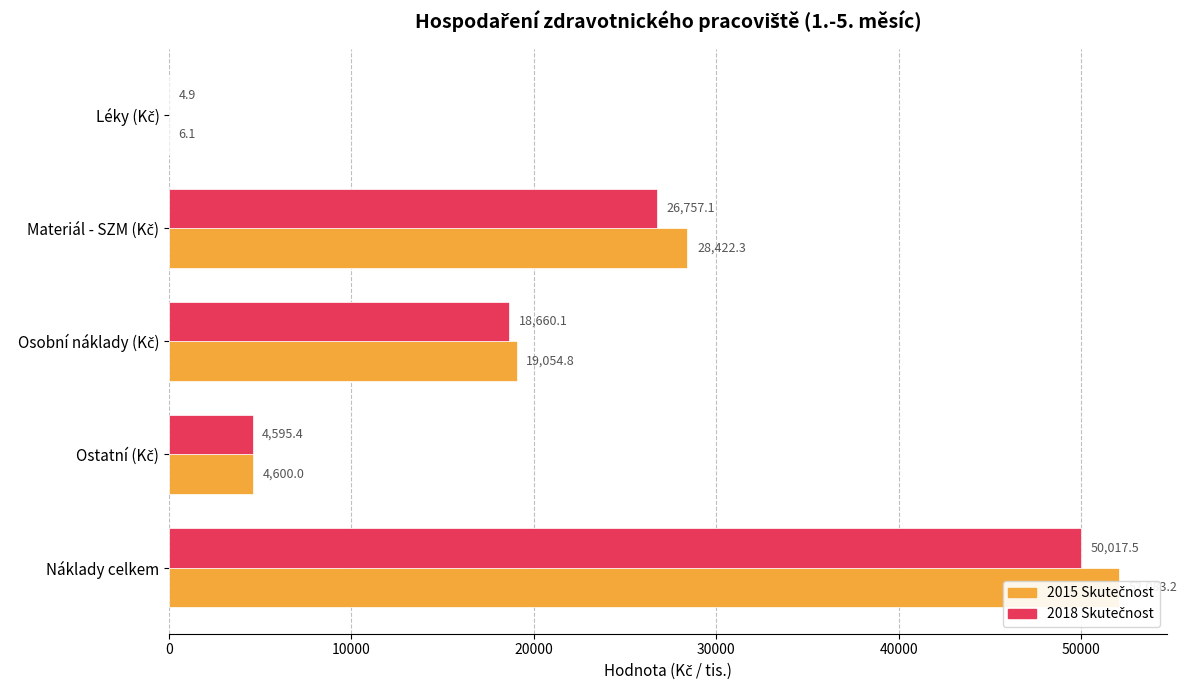

Which series has the widest spread of values?

2015 Skutečnost